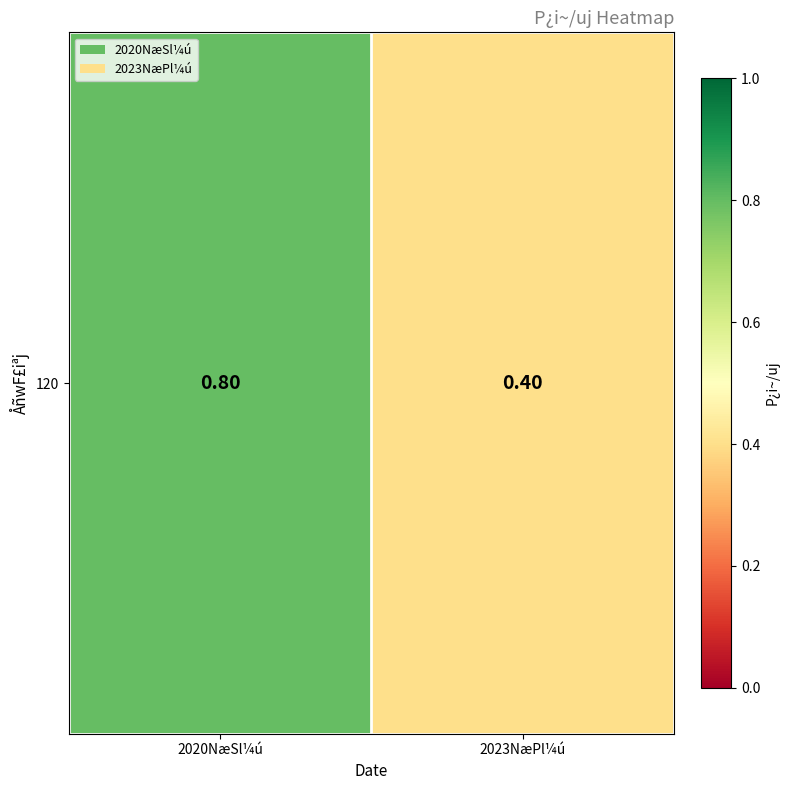

Reading left to right, what are all the values shown in this chart?

2020NæSl¼ú=0.8	2023NæPl¼ú=0.4